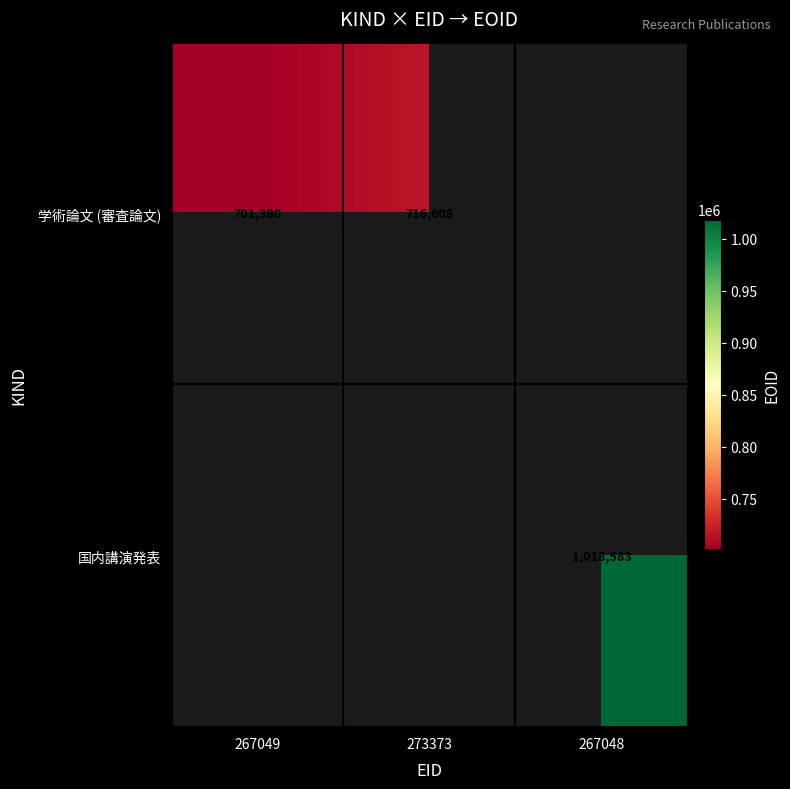

How many data points does each series have?

3